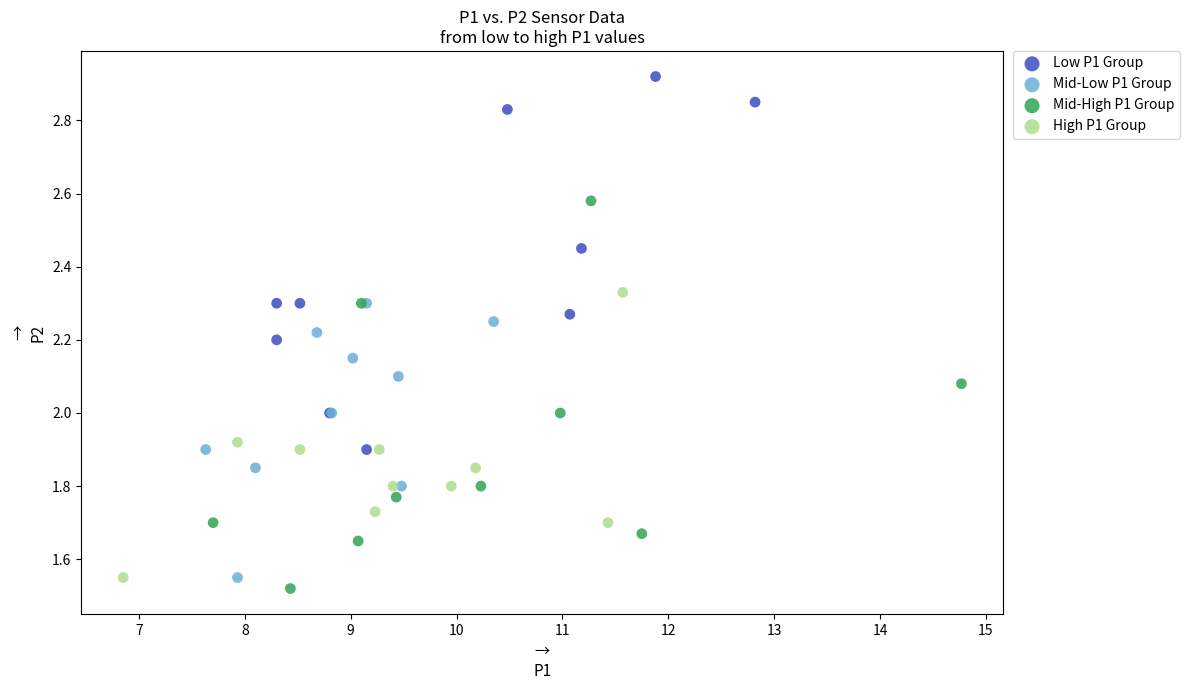

Which series reaches the maximum Y coordinate?

Low P1 Group